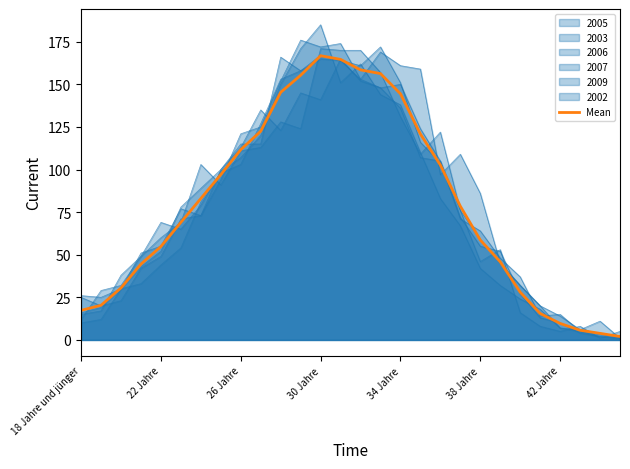

Approximately how many times larger is the value at 17 compared to 24?

12.5